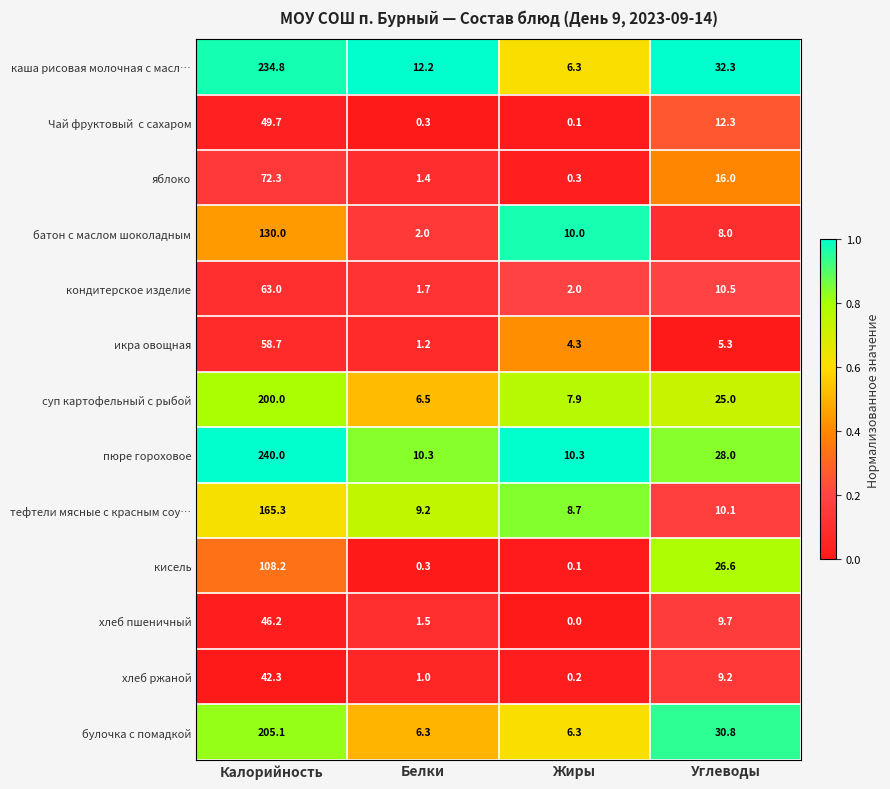

Count the number of categories in the chart.

4